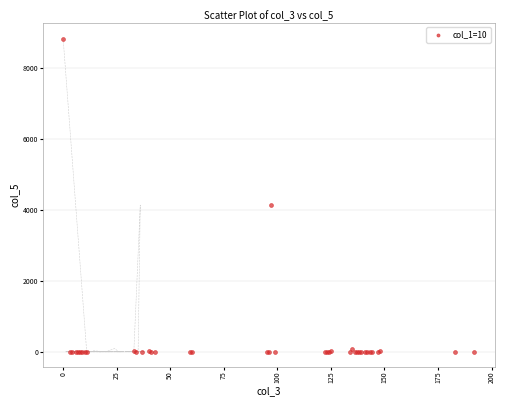

What Y value in the scatter plot is closest to 4412?

4132